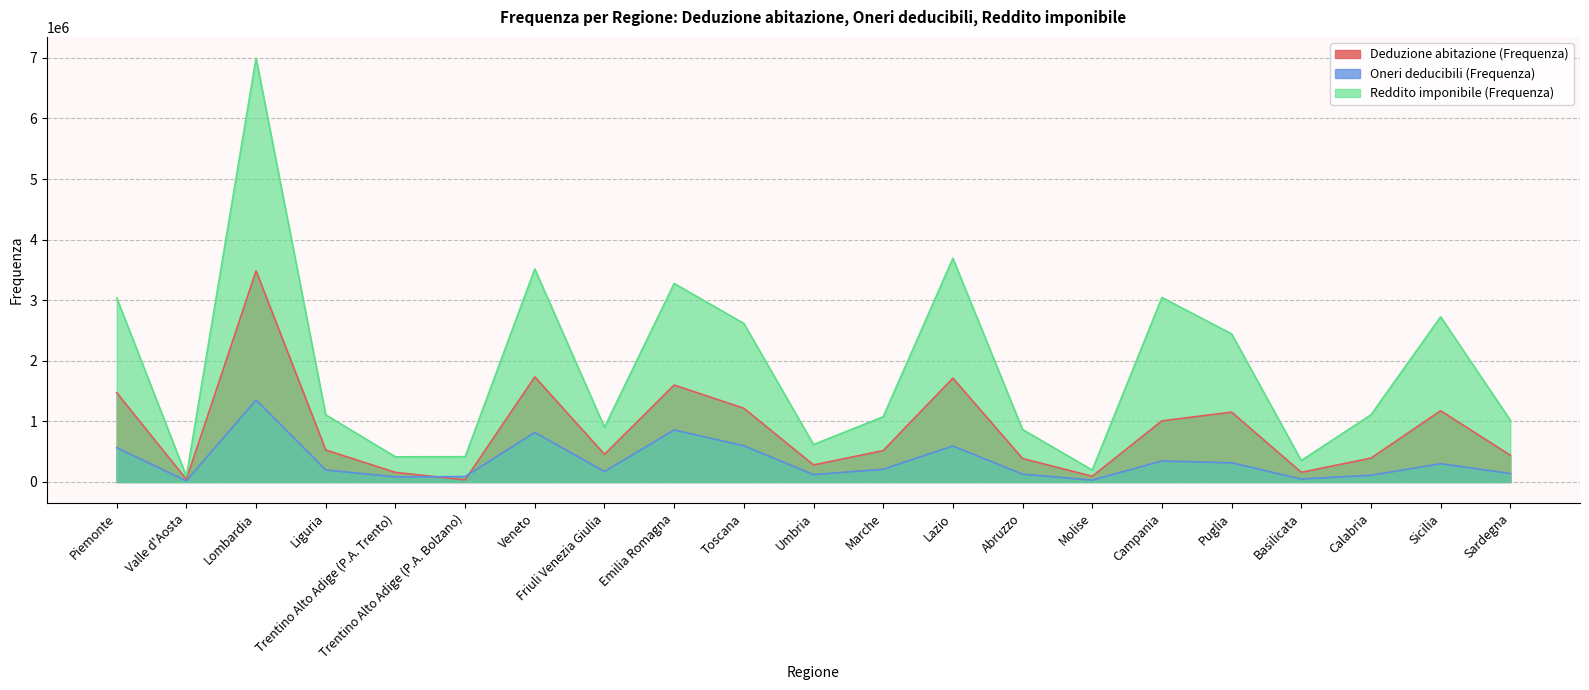

How many data points in Deduzione abitazione (Frequenza) are less than 518417?

10